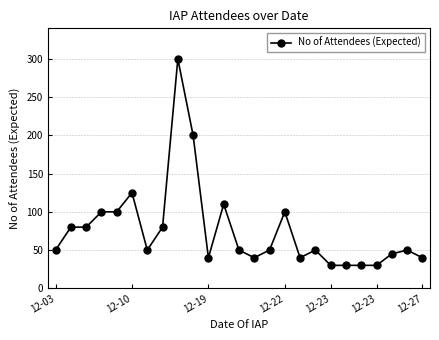

What is the value of the 1st point from the left?

50